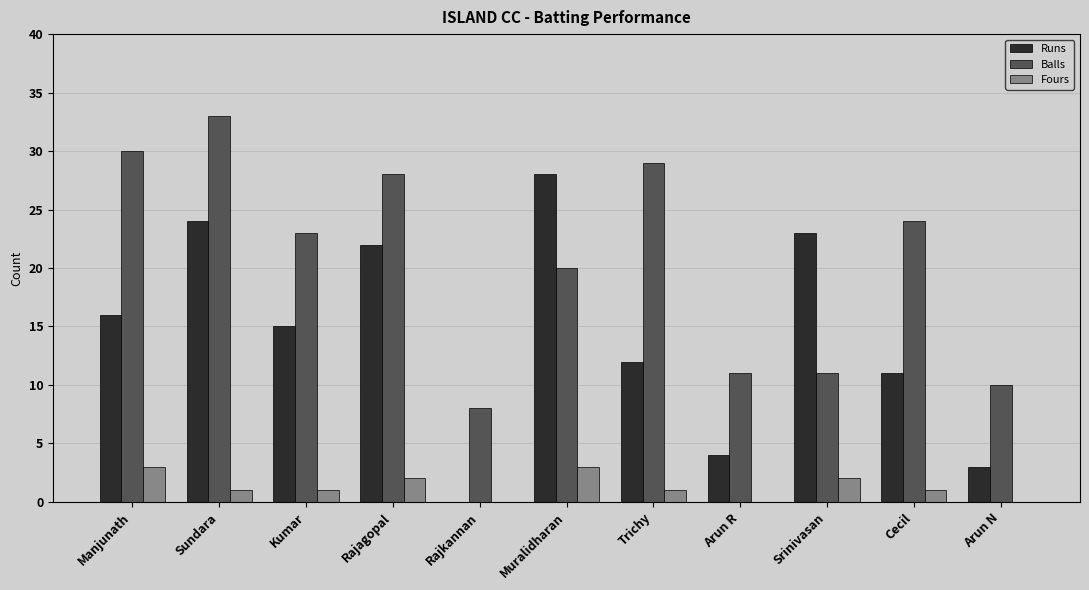

Where is Runs nearest to the value 14?

Kumar